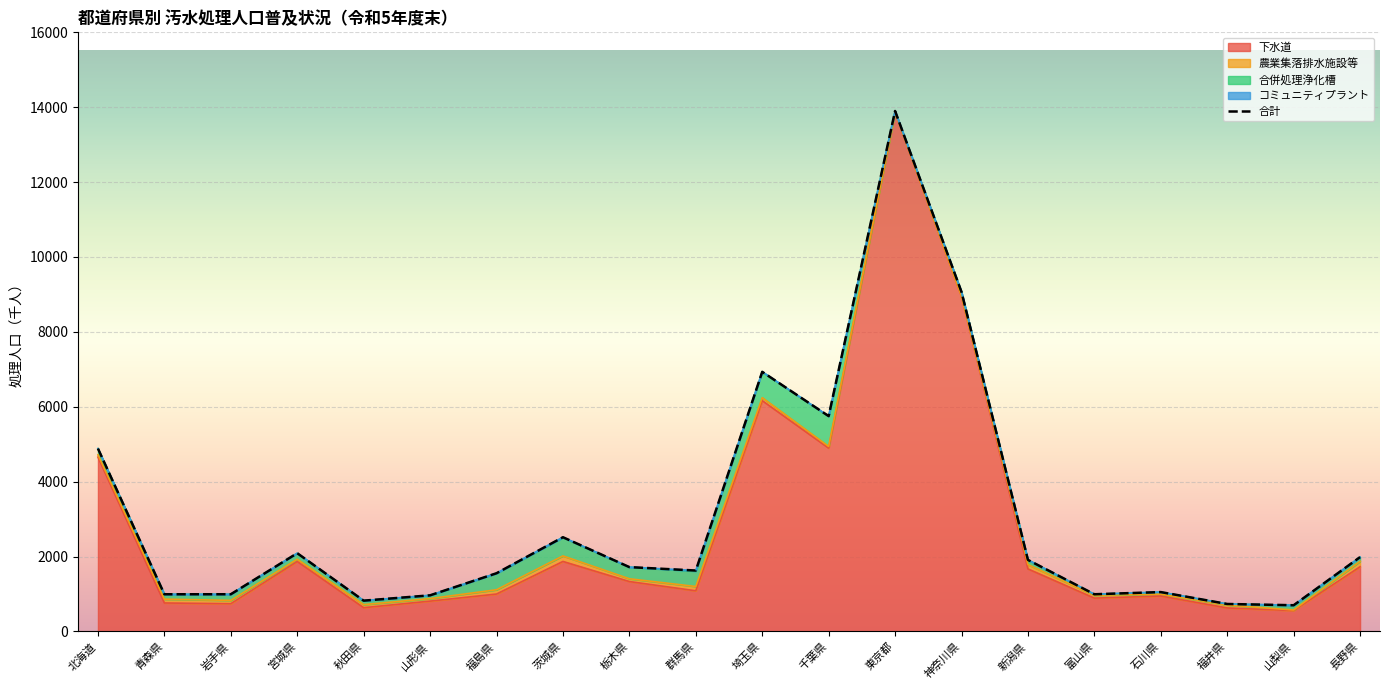

At which category does 農業集落排水施設等 reach its first local valley?

宮城県